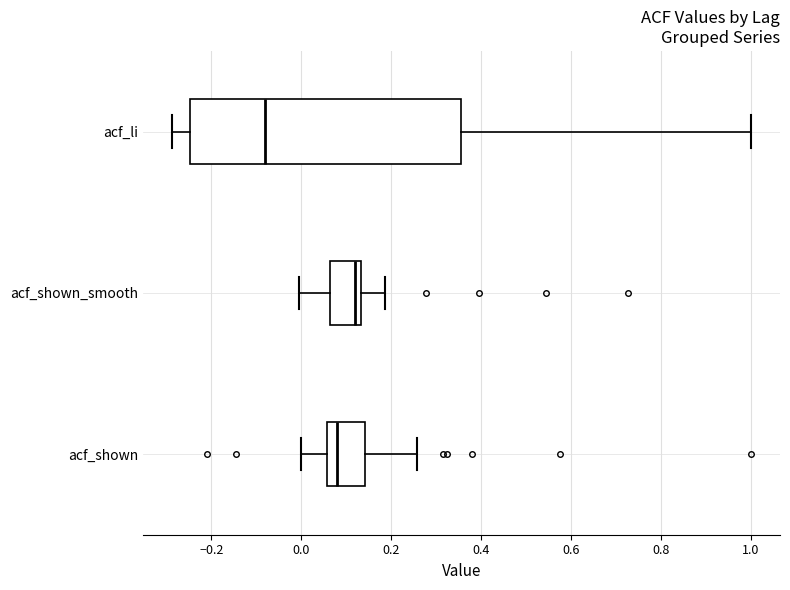

Reading bottom to top, read every box against the x-axis: the position of its median line, the range the box covers, and the ends of its whiskers. The values are not printed on the chart, so give them approximately, as read against the axis.

acf_shown: median 0.08, box 0.06 to 0.14, whiskers 0.00 to 0.26
acf_shown_smooth: median 0.12, box 0.06 to 0.14, whiskers 0.00 to 0.18
acf_li: median -0.08, box -0.24 to 0.36, whiskers -0.28 to 1.00